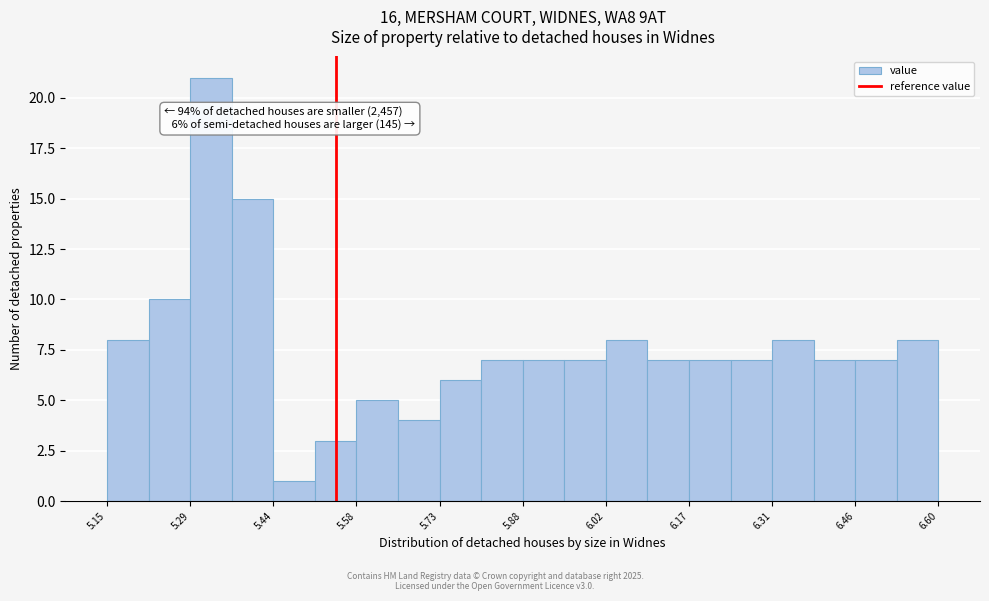

Read against the x-axis, roughly where is the centre of the tallest bar?

5.34